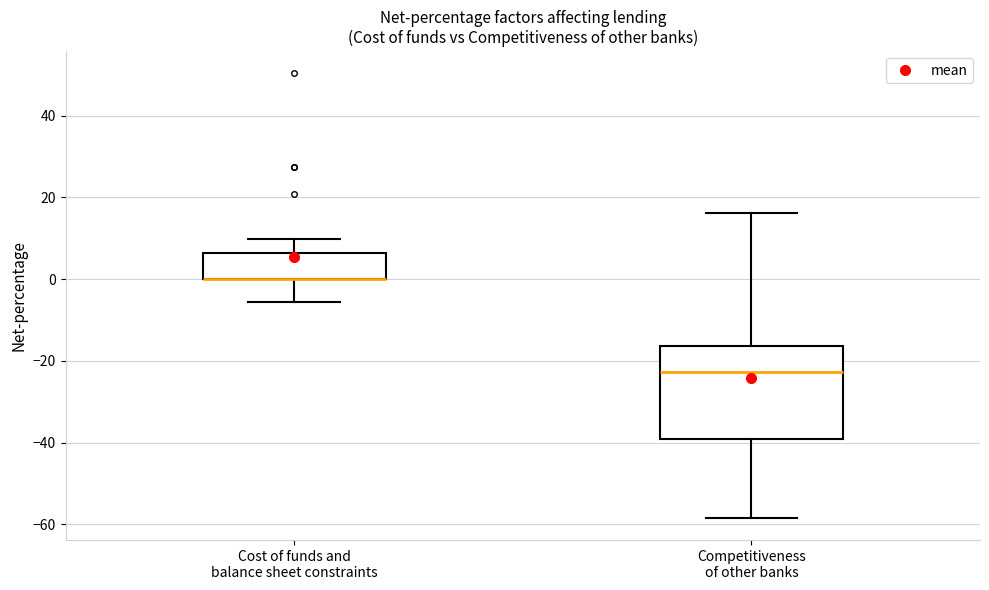

Reading left to right, read every box against the y-axis: the position of its median line, the range the box covers, and the ends of its whiskers. The values are not printed on the chart, so give them approximately, as read against the axis.

Cost of funds and balance sheet constraints: median 0 (drawn on the box's lower edge), box 0 to 6, whiskers -6 to 10
Competitiveness of other banks: median -22, box -40 to -16, whiskers -58 to 16